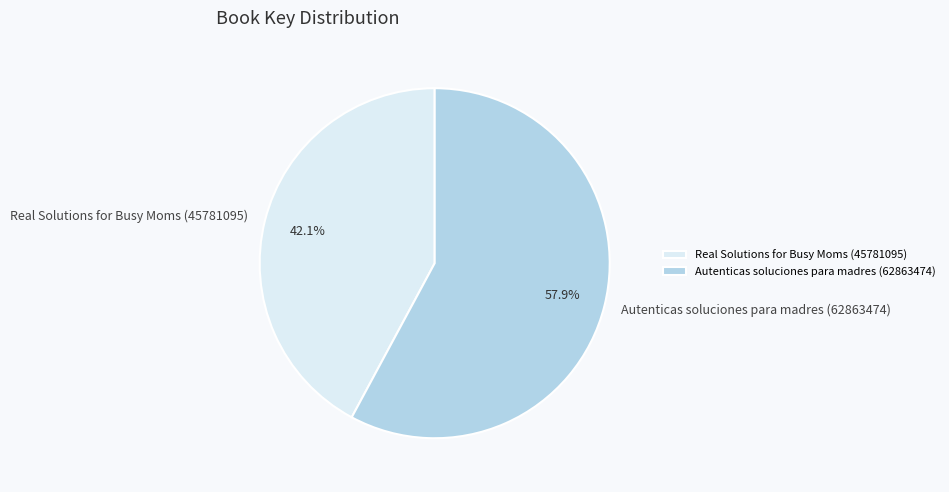

To the nearest percent, what is the average slice percentage?

50%